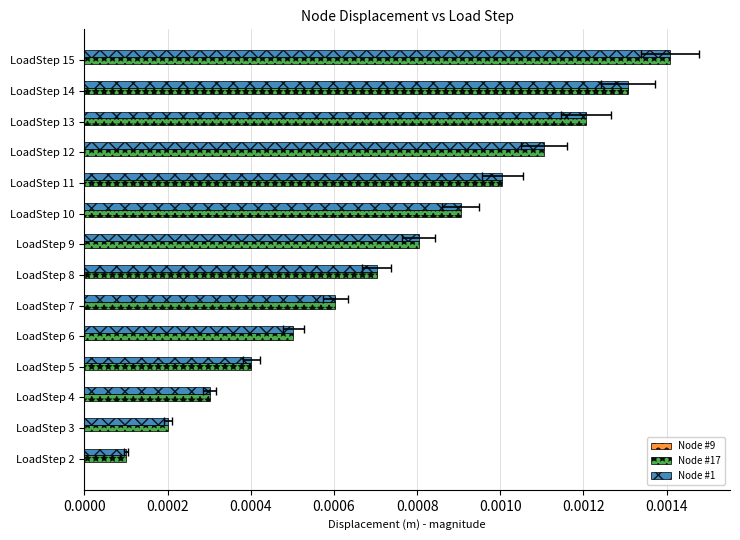

What are all the series names shown in the legend?

Node #9, Node #17, Node #1